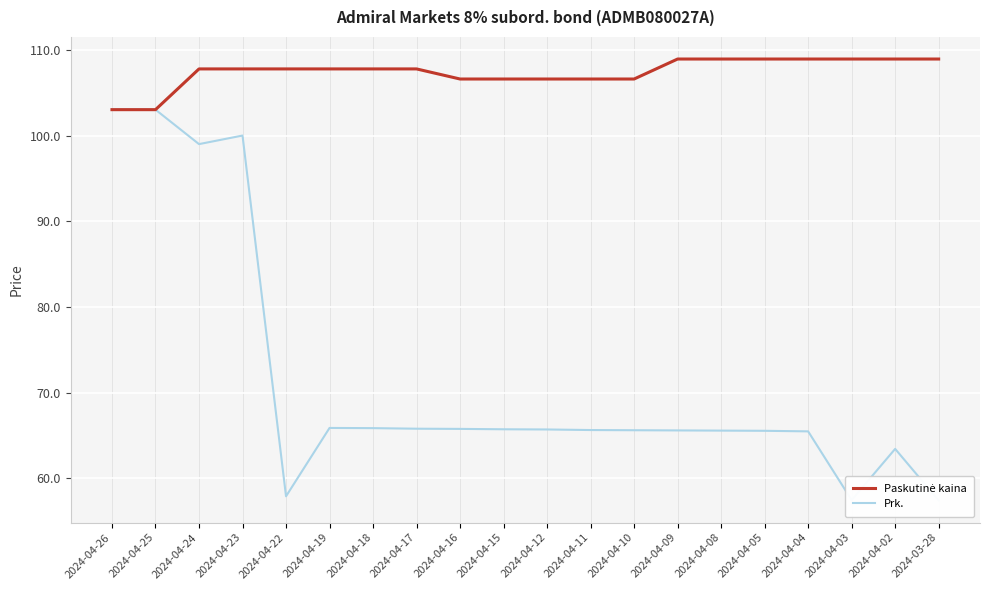

Is this an area chart (filled region under the line)?

No